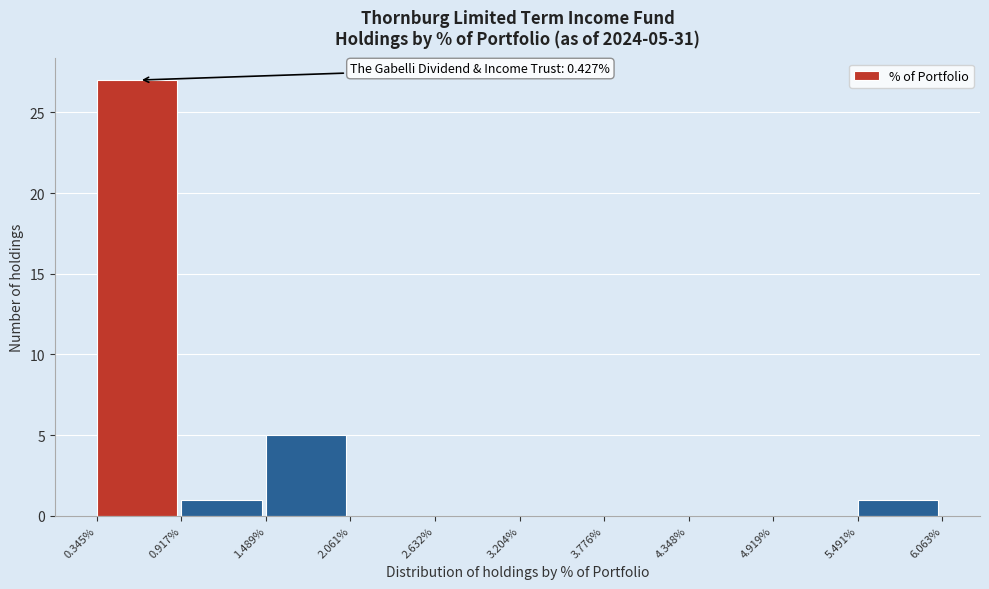

Reading right to left, what are all the values shown in this chart?

5.491%=1	4.919%=0	4.348%=0	3.776%=0	3.204%=0	2.632%=0	2.061%=0	1.489%=5	0.917%=1	0.345%=27